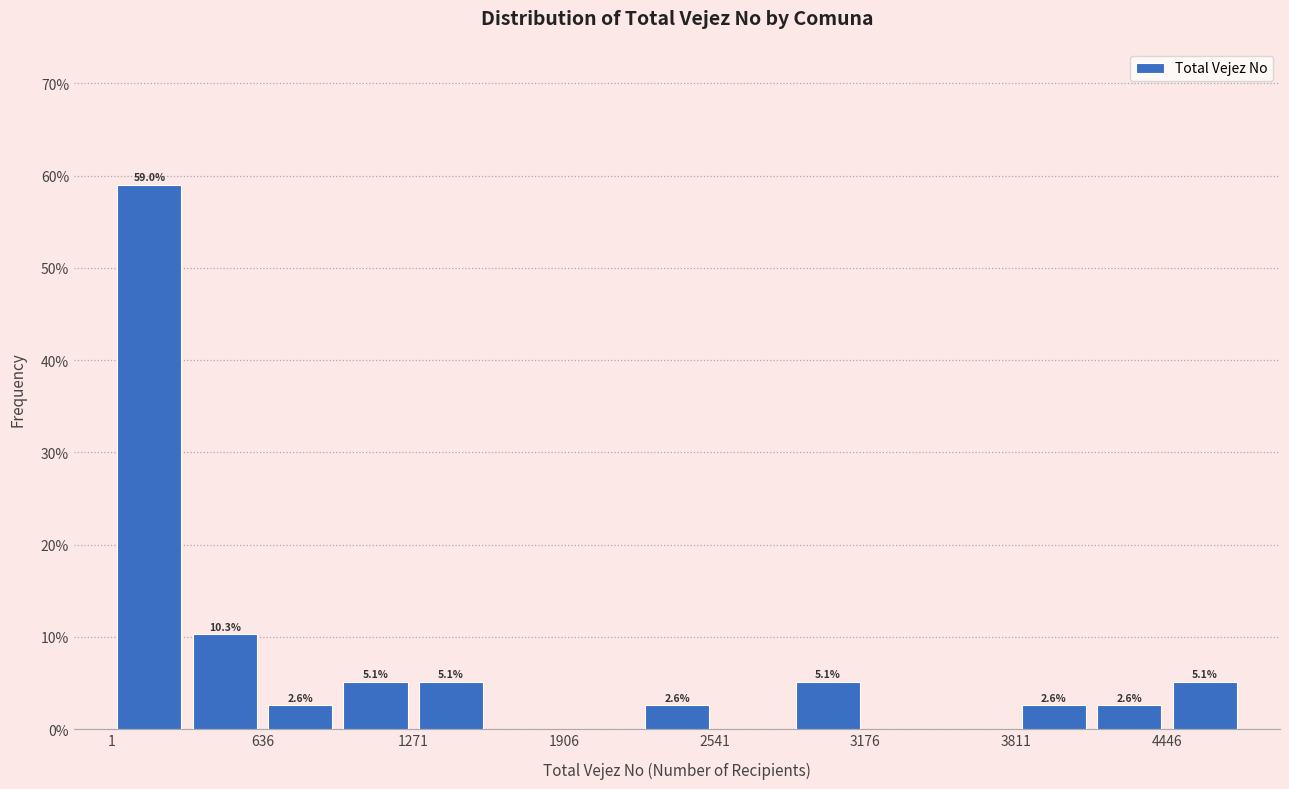

Around what value on the x-axis is the tallest bar? Give the approximate position of its centre, as read against the axis.

200